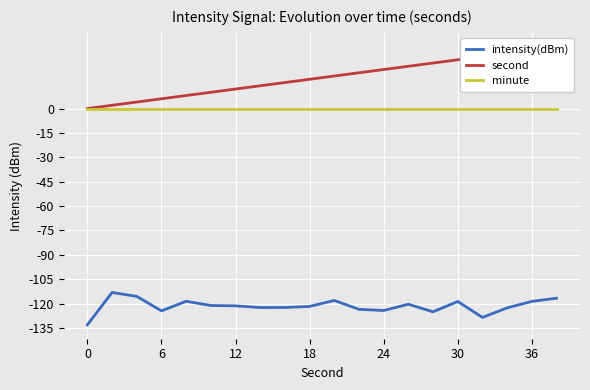

The intensity(dBm) series shows -197.4 at 0. True or false?

False